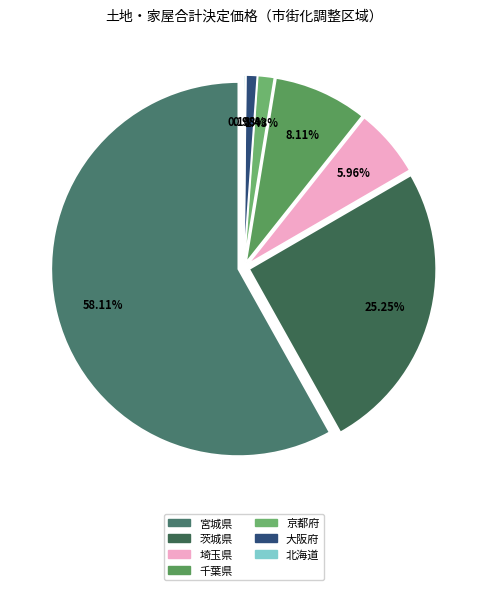

Count the number of slices in the pie.

7